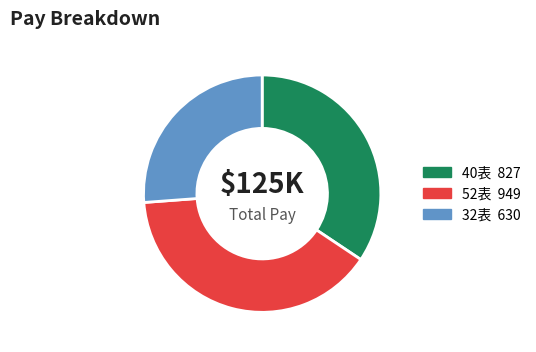

Does any single category account for the majority?

No